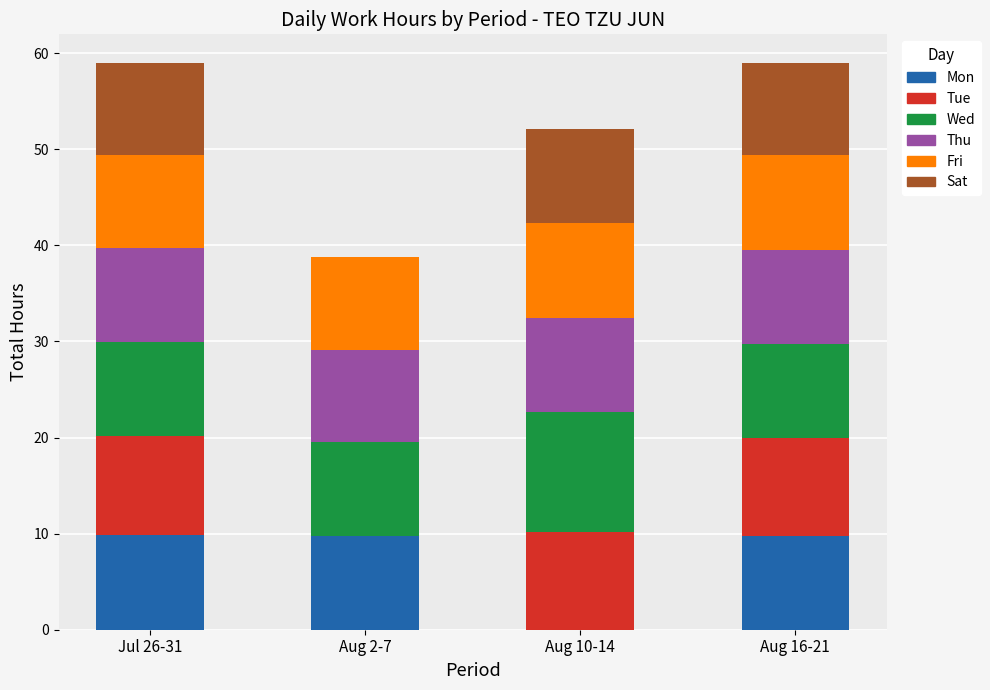

True or false: Mon has a value of 9.8 at Aug 16-21.

True